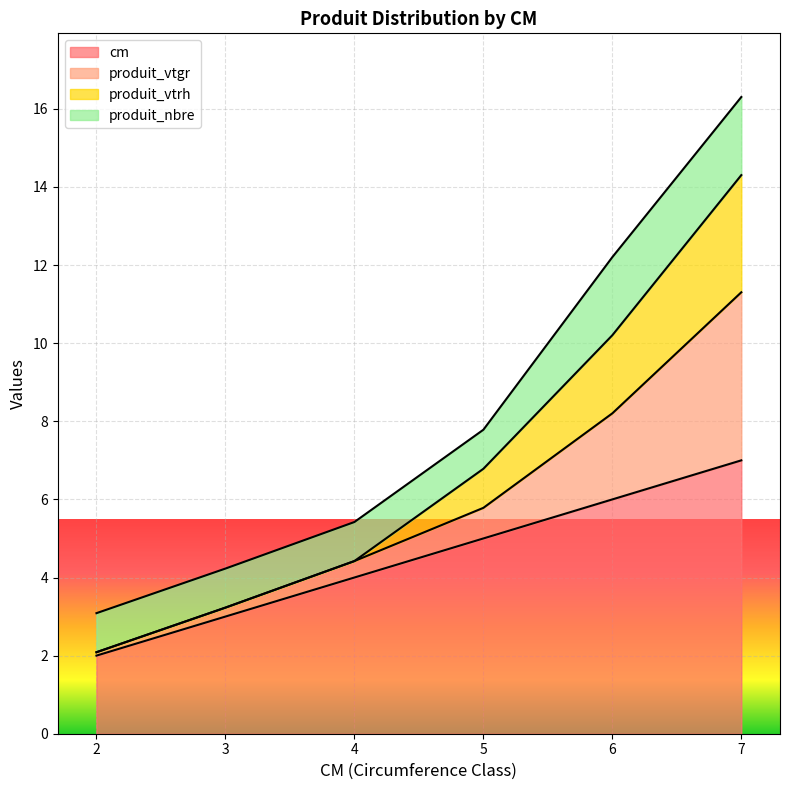

Which category has the highest value in the cm series?

7